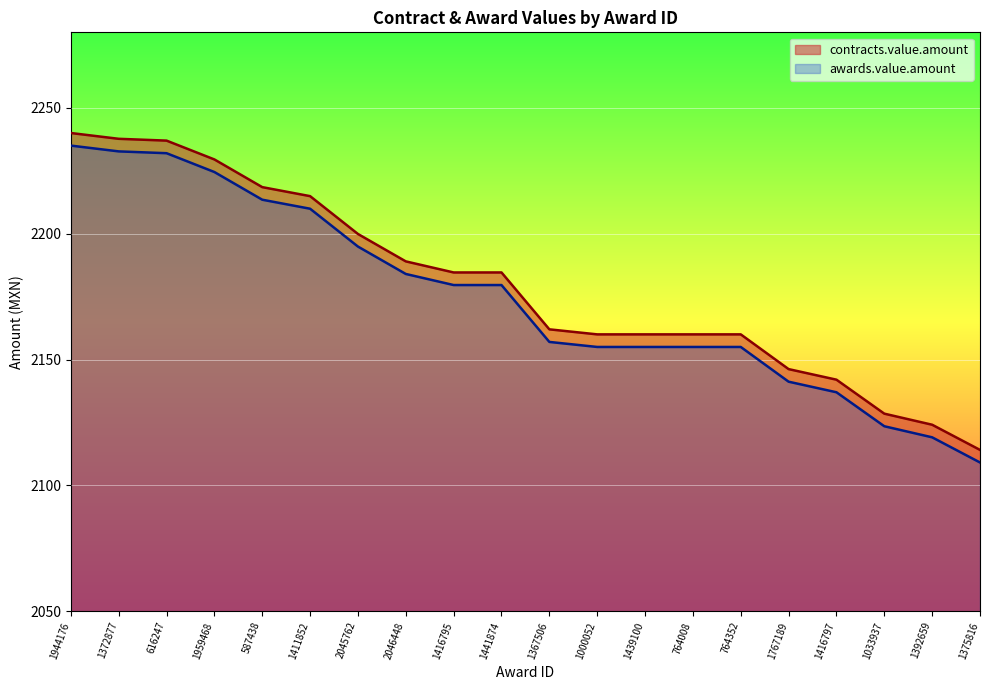

True or false: awards.value.amount and contracts.value.amount cross at least once.

False